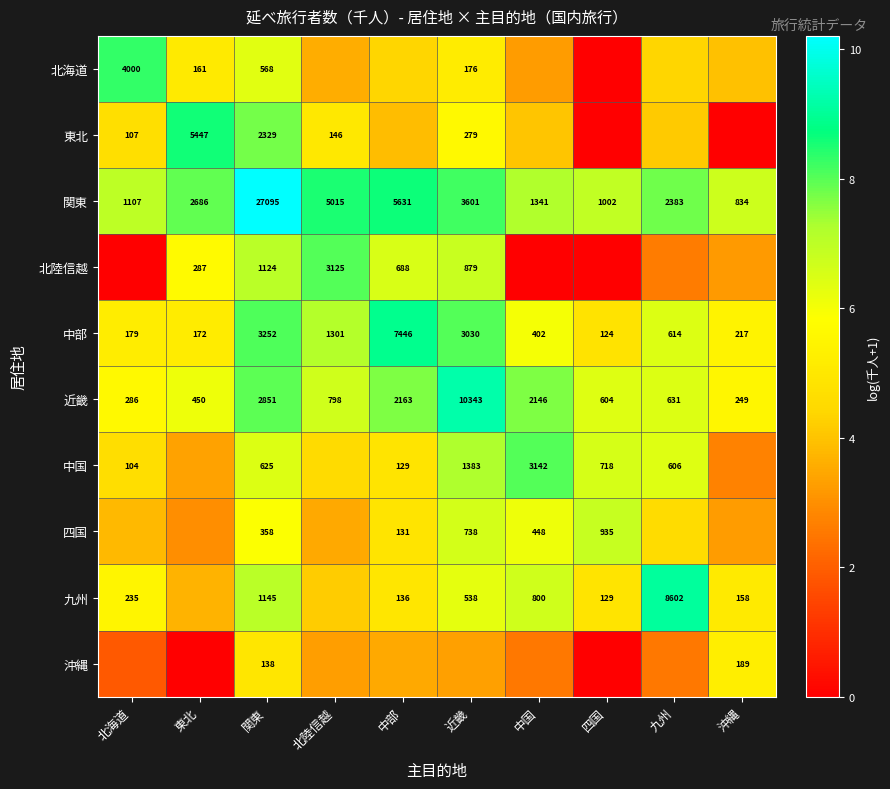

Which has a higher value, 九州 or 北陸信越?

九州